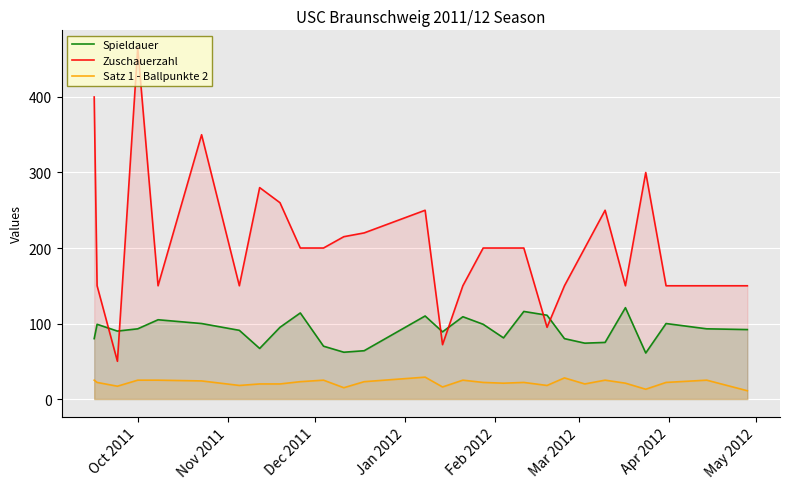

What is the maximum value shown in the chart?

465